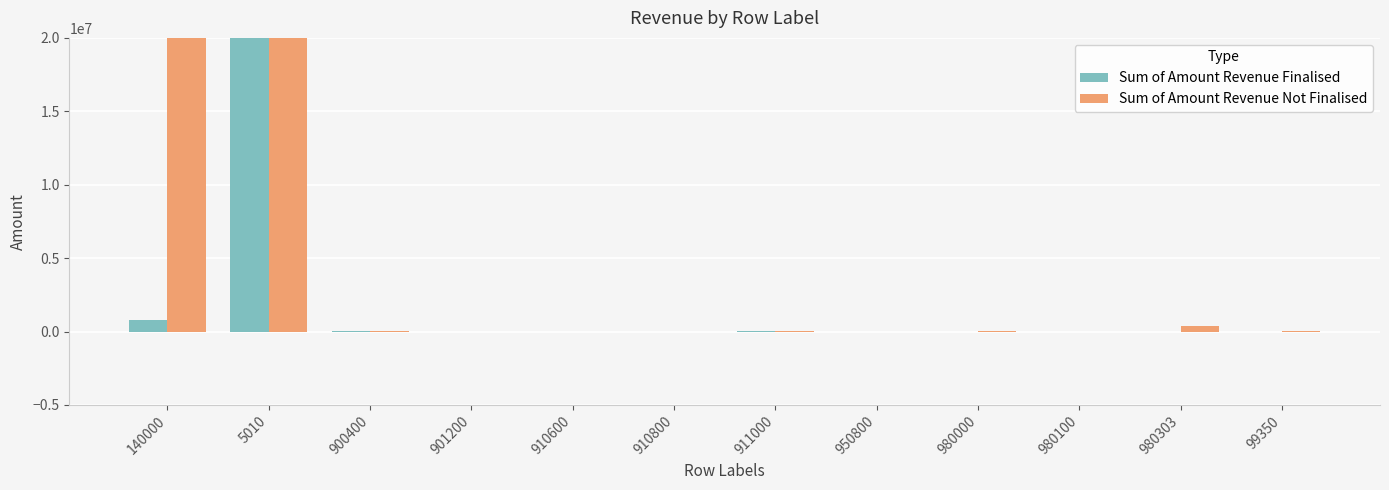

What is the difference between the second highest and second lowest values in the Sum of Amount Revenue Not Finalised series?

60983538.6